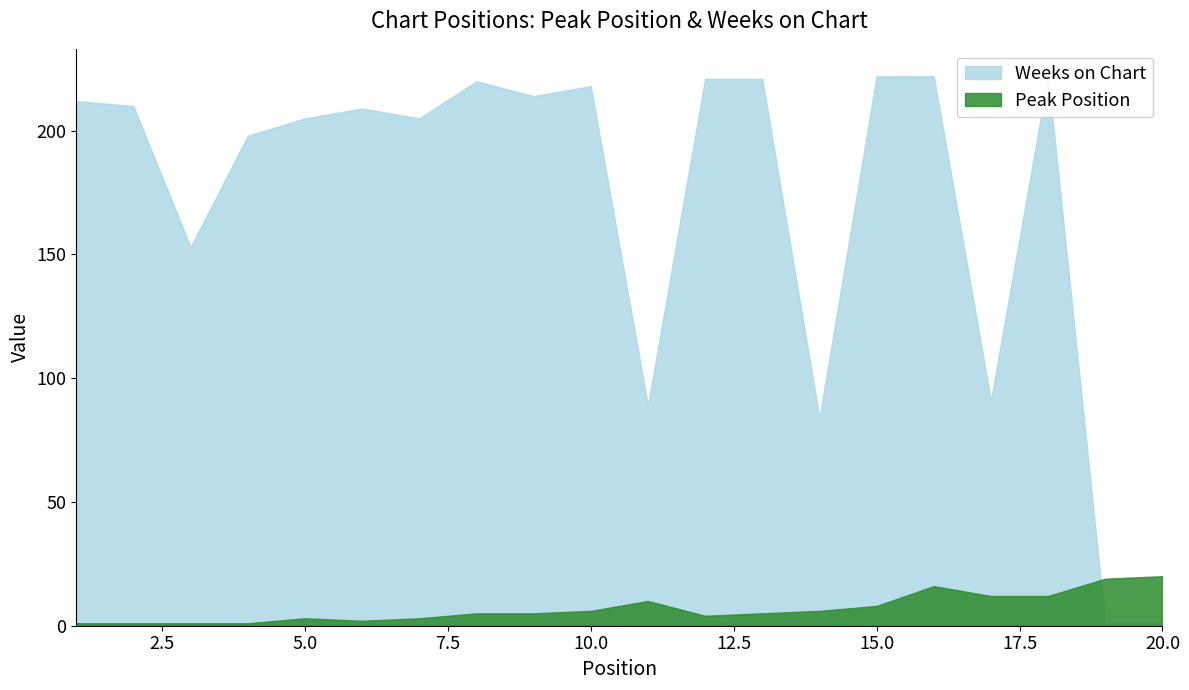

What is the difference between the second highest and minimum values in the Weeks on Chart series?

221